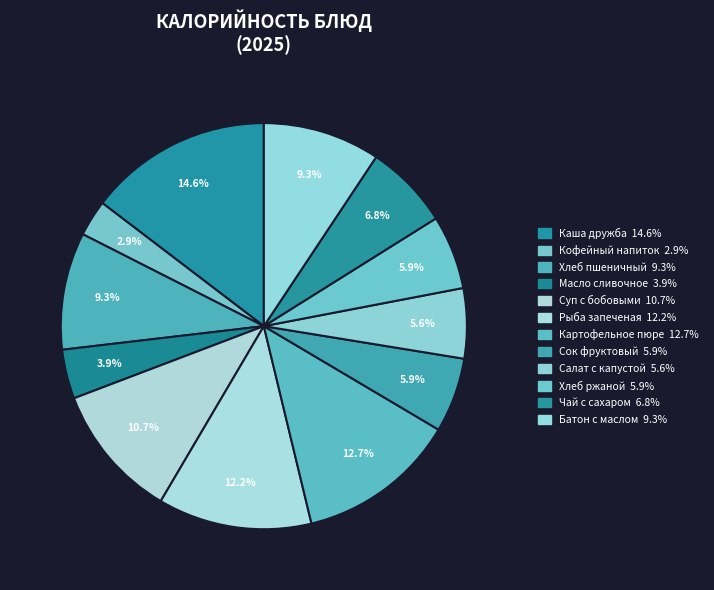

Count the number of slices in the pie.

12